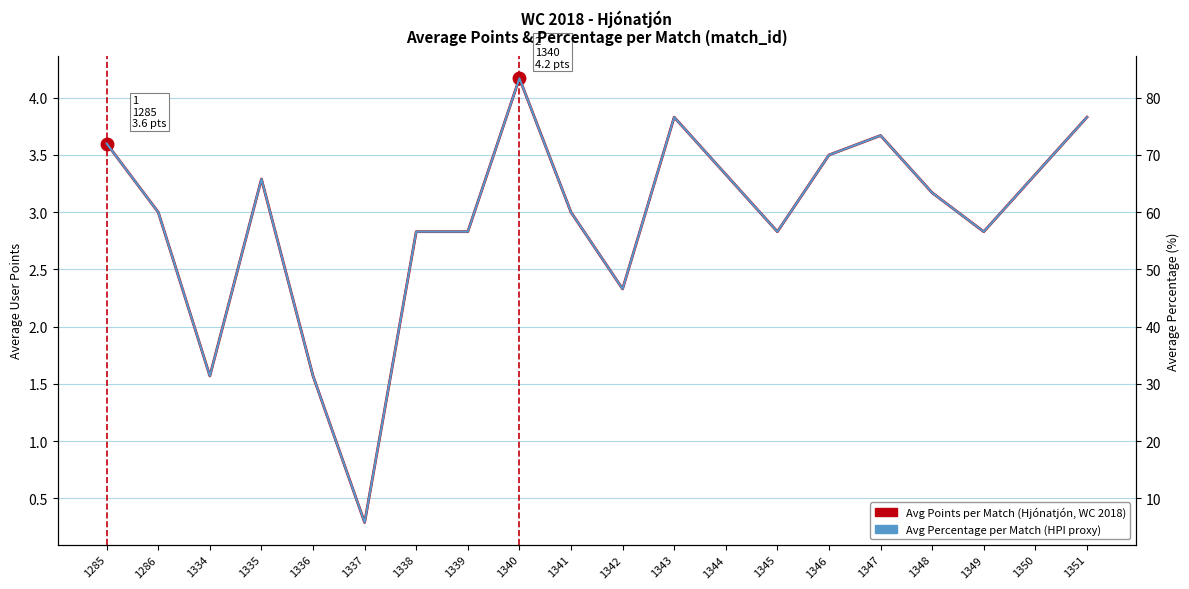

The Avg Points per Match (Hjónatjón, WC 2018) series shows 1.2 at 1344. True or false?

False